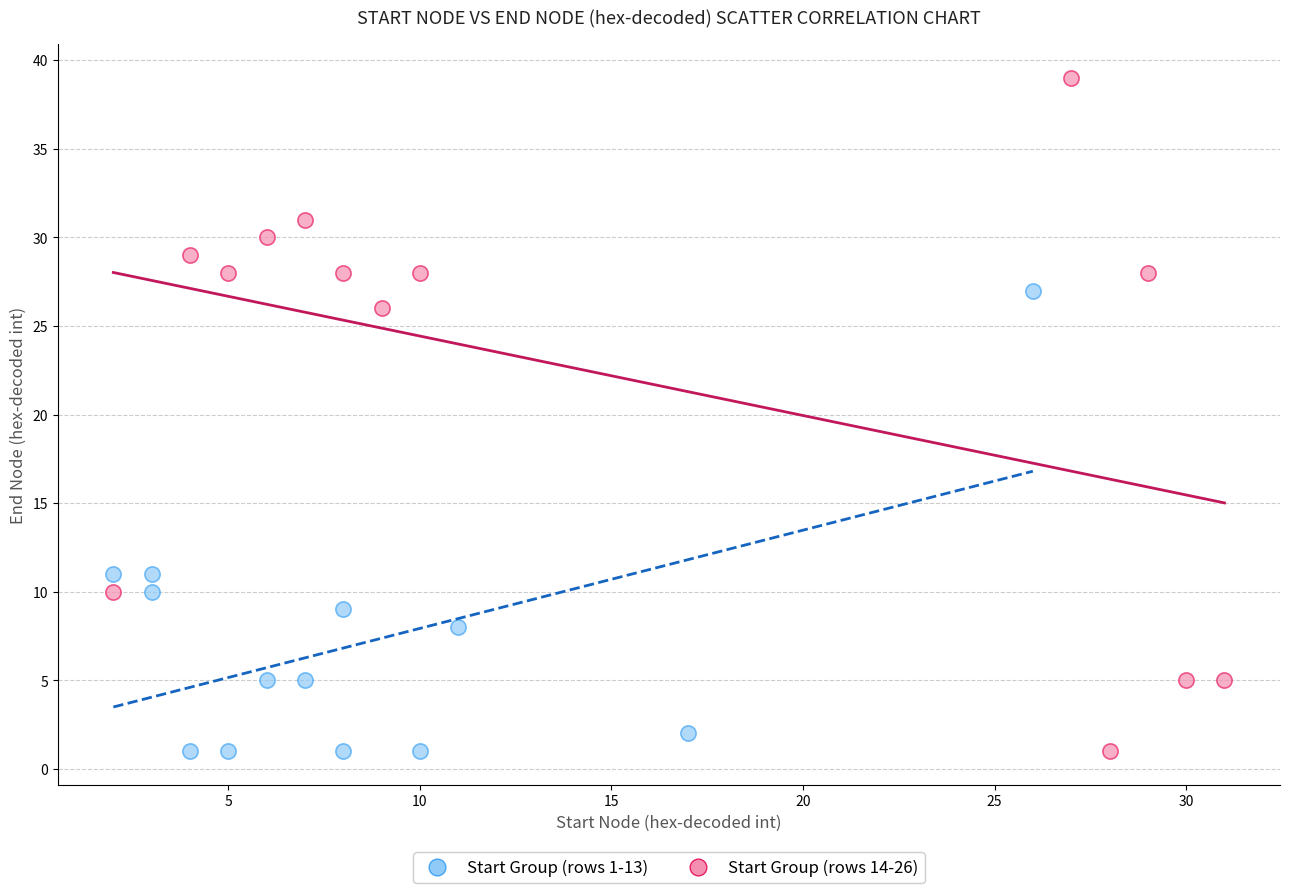

Which series contains the highest Y value?

Start Group (rows 14-26)